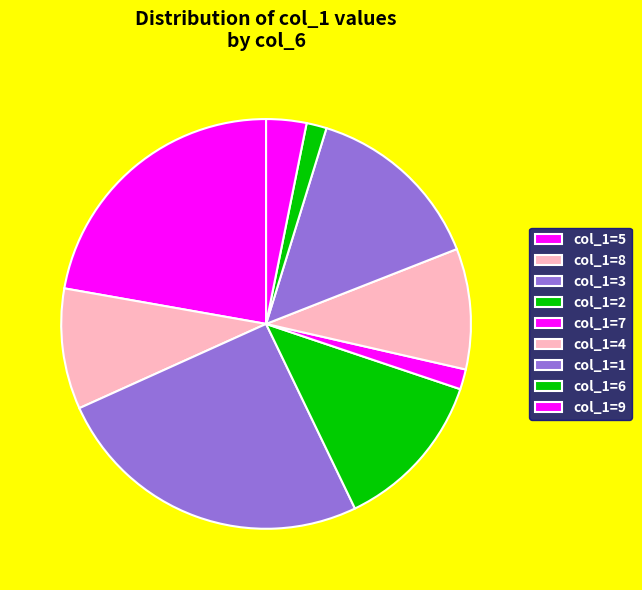

How many segments does this pie chart have?

9